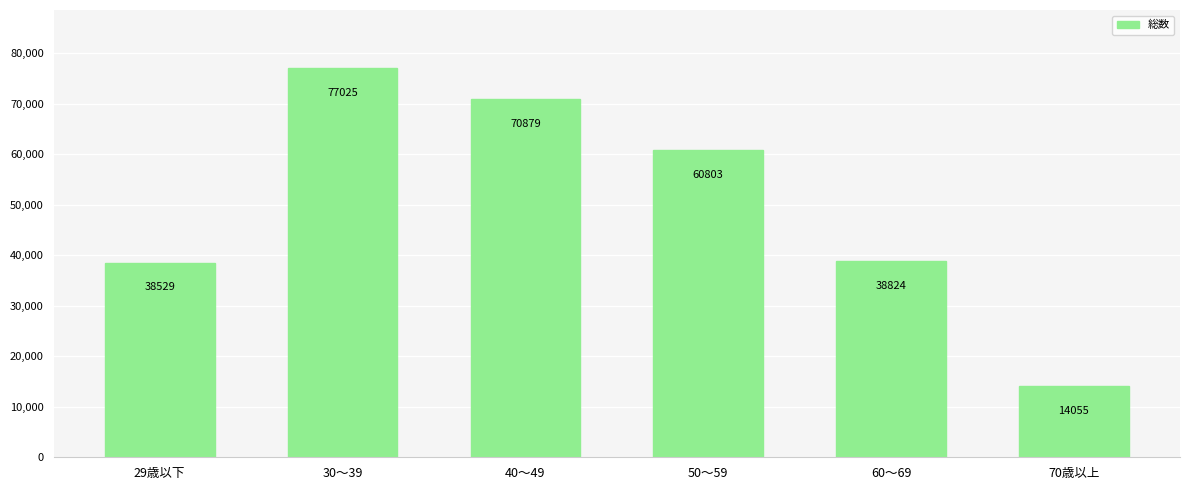

How many bars are there in total?

6